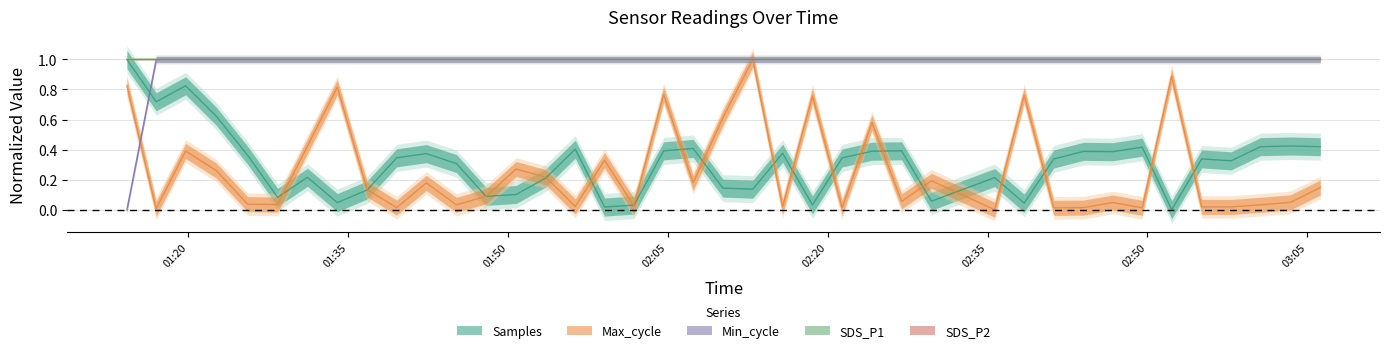

Does the chart display data point markers on the line(s)?

No